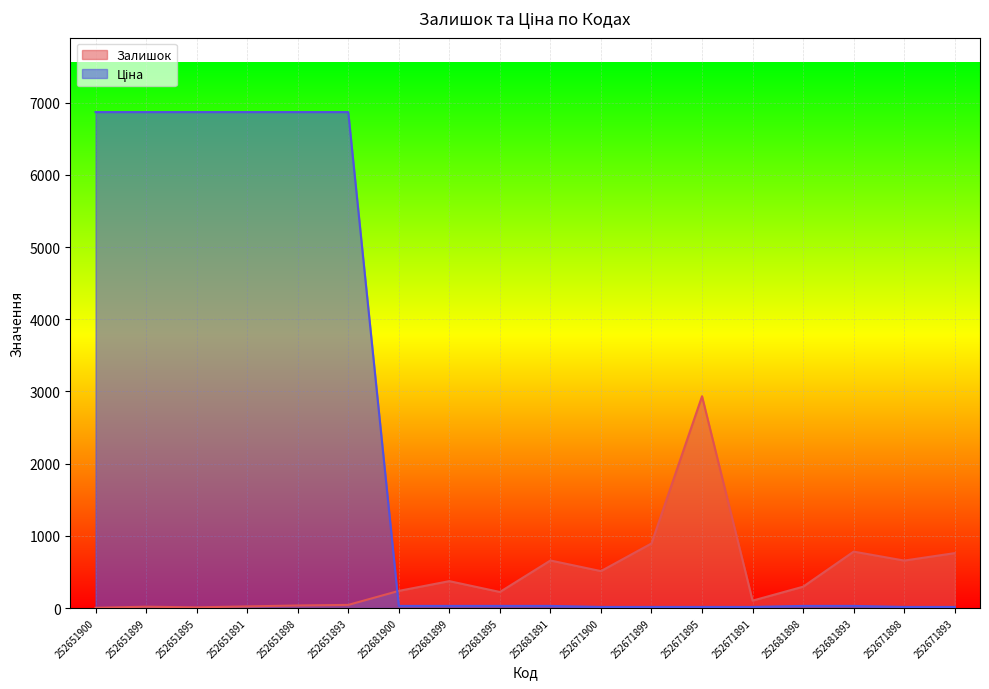

How many interior local peaks does the Залишок series have?

5